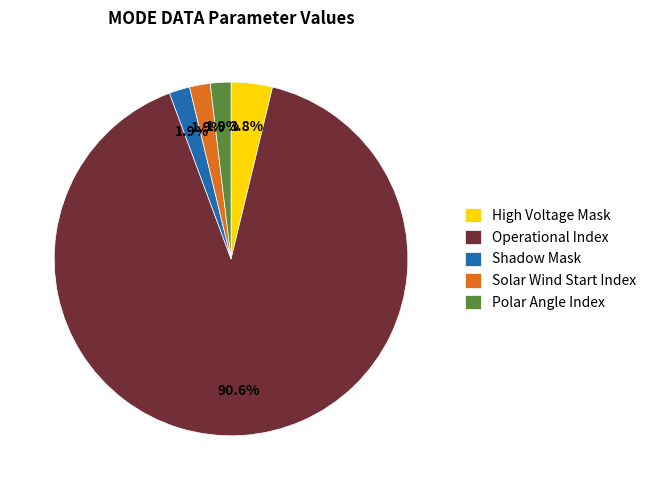

Which category has the biggest portion of the pie?

Operational Index